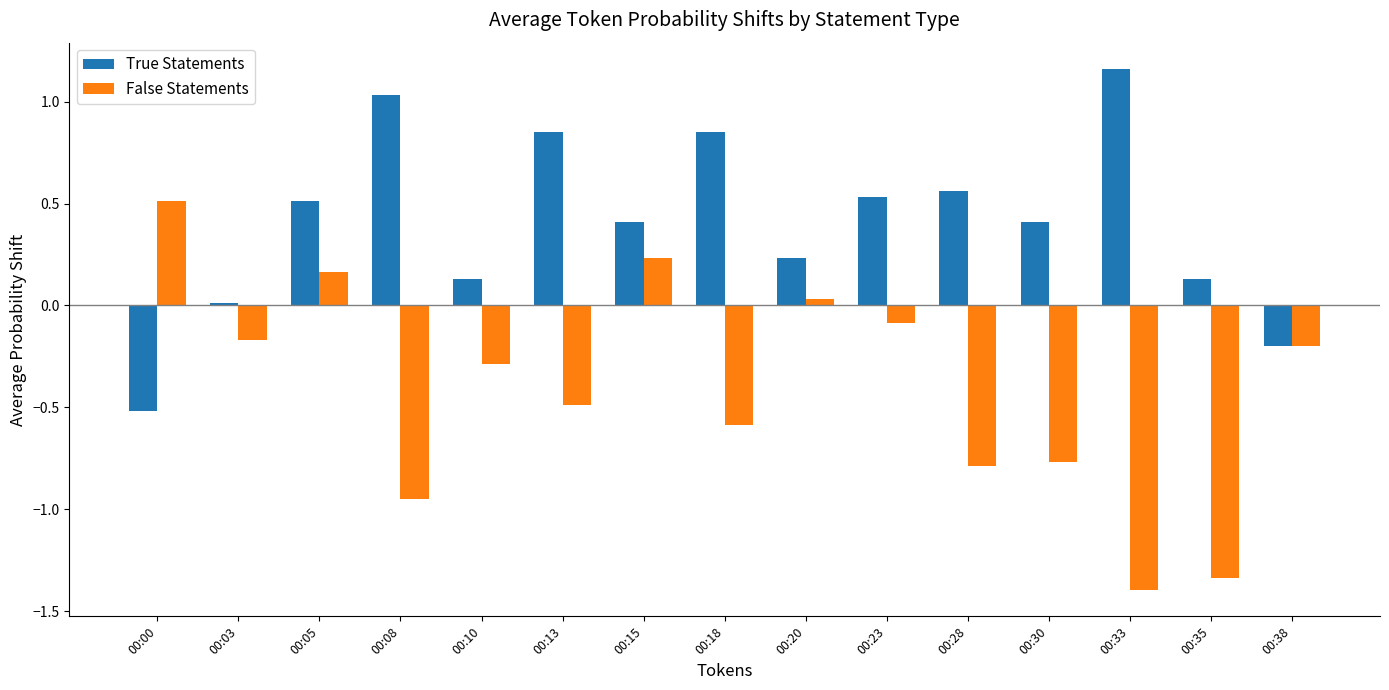

Which series has the largest range (max minus min)?

False Statements